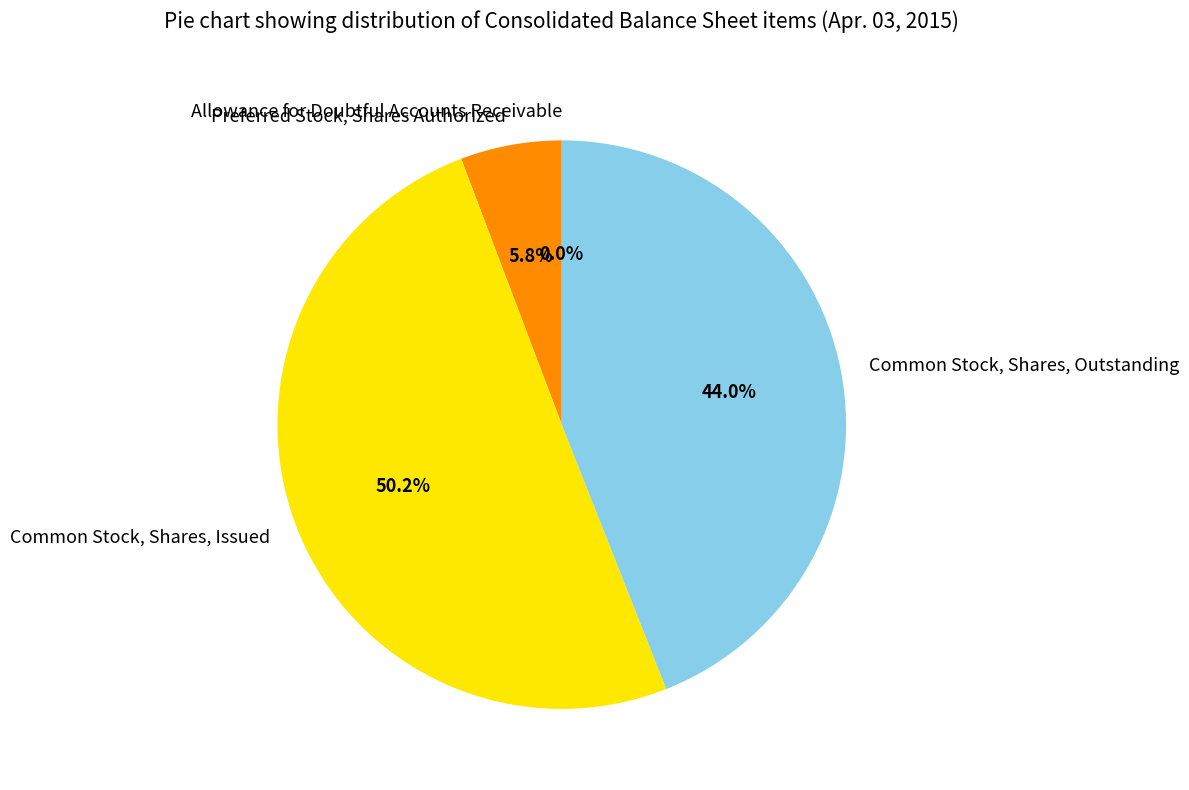

Does Common Stock, Shares, Outstanding account for over 50% of the chart?

No